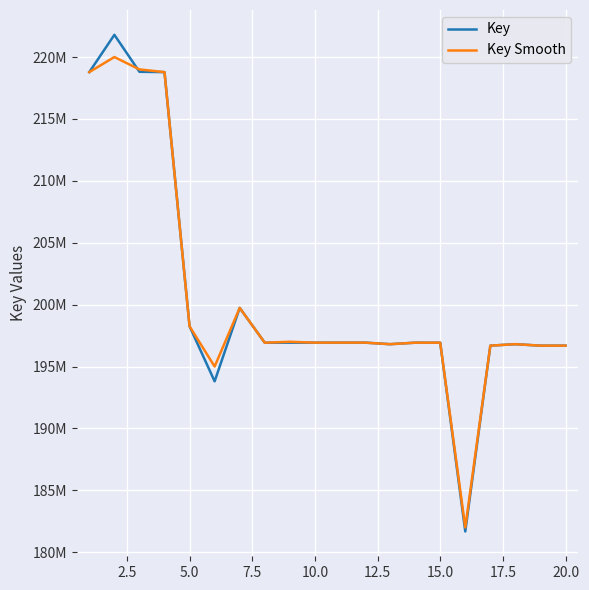

Is this an area chart (filled region under the line)?

No